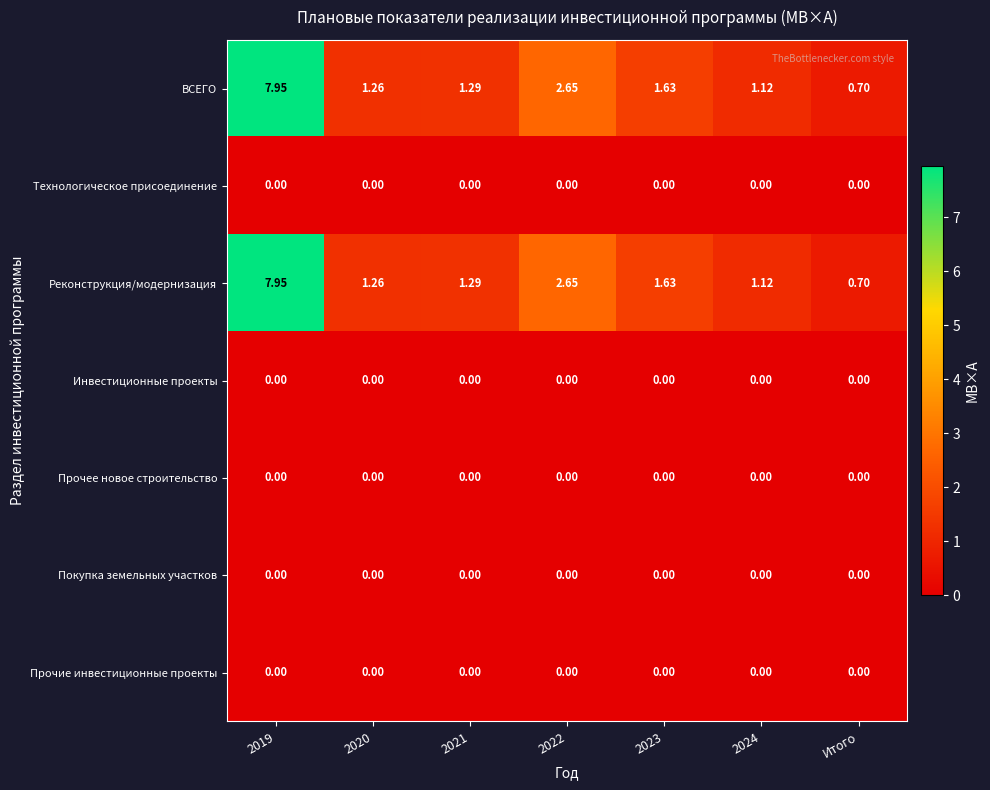

Is the value of Прочее новое строительство at 2024 greater than the value of ВСЕГО at 2022?

No